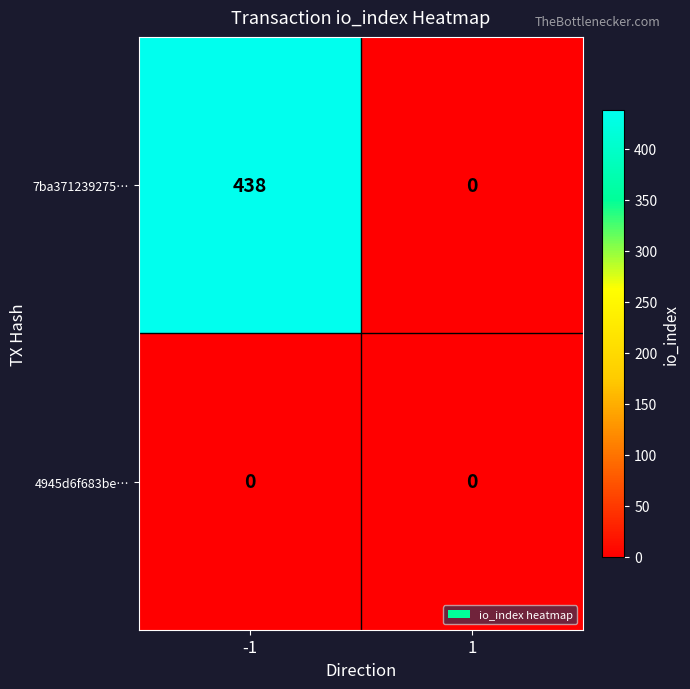

Which label corresponds to the largest value in the chart?

-1